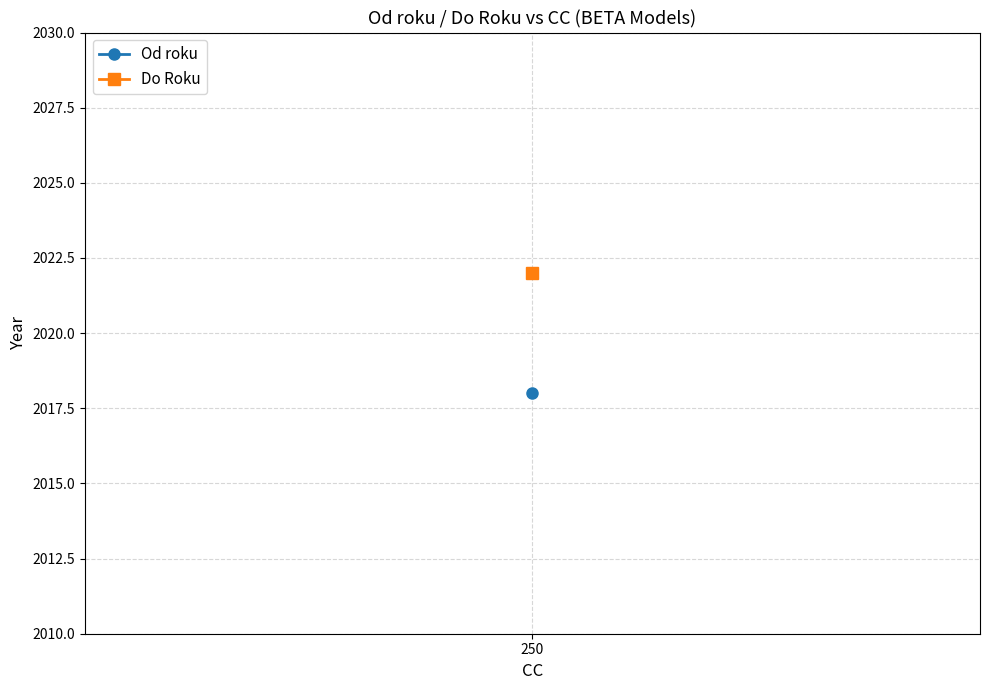

How many distinct data groups are displayed?

2